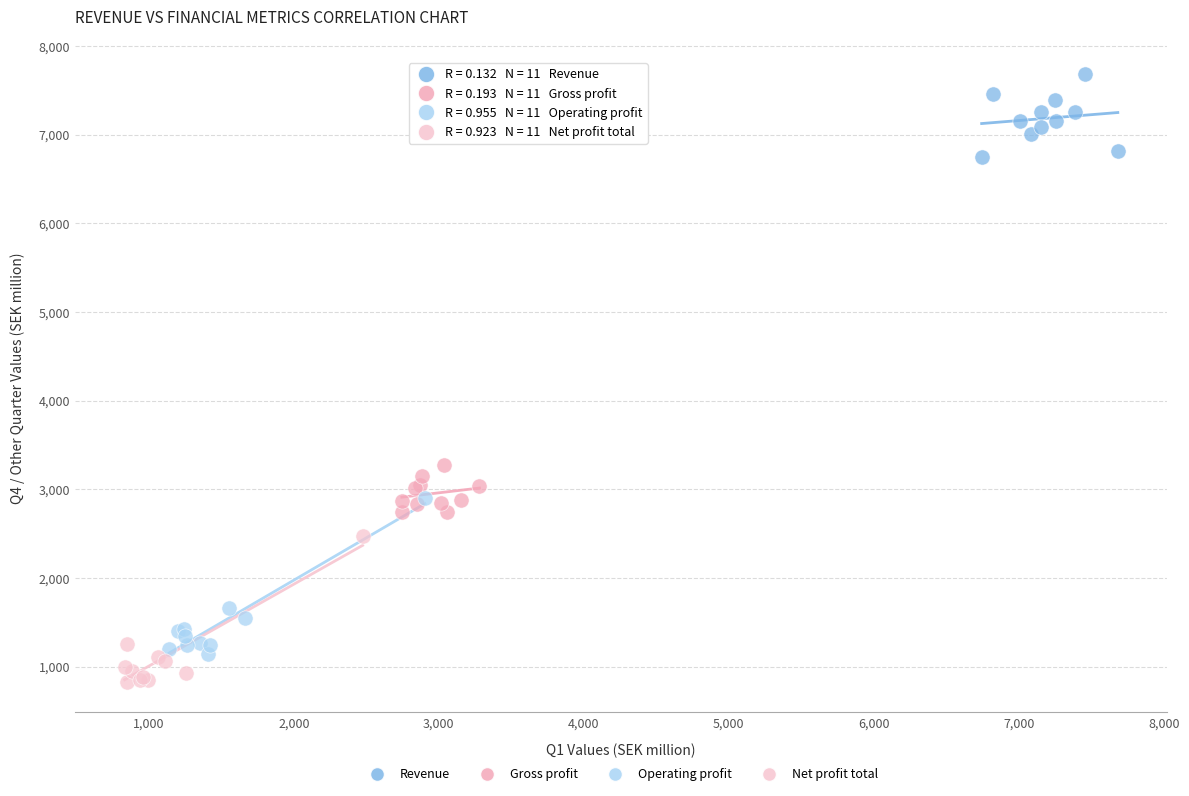

Which series reaches the maximum Y coordinate?

Revenue